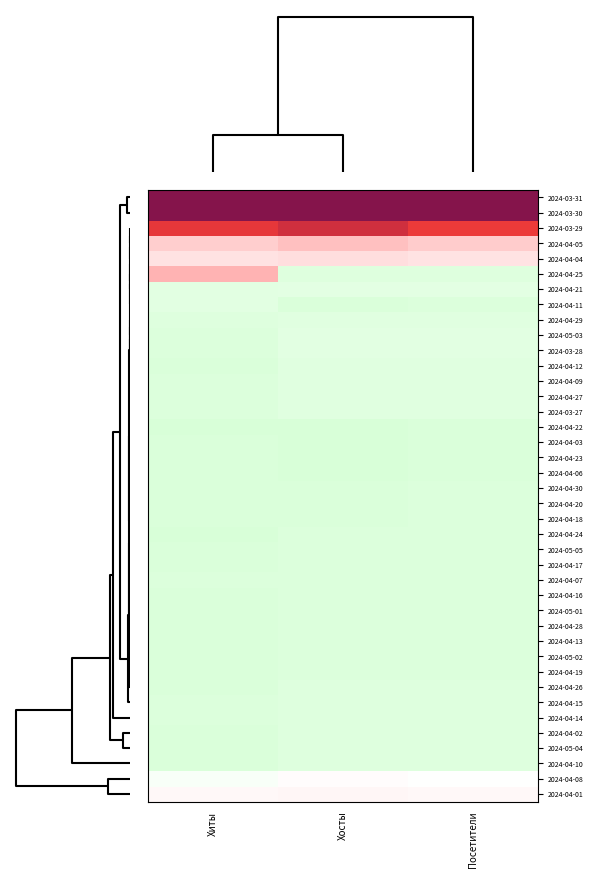

Reading left to right, what are all the values shown in this chart?

2024-03-31: Хиты=4.4	Хосты=4.4	Посетители=4.5
2024-03-30: Хиты=3.6	Хосты=3.6	Посетители=3.6
2024-03-29: Хиты=1.8	Хосты=2.0	Посетители=1.8
2024-04-05: Хиты=0.5	Хосты=0.6	Посетители=0.5
2024-04-04: Хиты=0.3	Хосты=0.3	Посетители=0.3
2024-04-25: Хиты=0.7	Хосты=-0.3	Посетители=-0.3
2024-04-21: Хиты=-0.3	Хосты=-0.3	Посетители=-0.3
2024-04-11: Хиты=-0.3	Хосты=-0.4	Посетители=-0.3
2024-04-29: Хиты=-0.3	Хосты=-0.3	Посетители=-0.3
2024-05-03: Хиты=-0.3	Хосты=-0.3	Посетители=-0.3
2024-03-28: Хиты=-0.3	Хосты=-0.3	Посетители=-0.3
2024-04-12: Хиты=-0.4	Хосты=-0.3	Посетители=-0.3
2024-04-09: Хиты=-0.3	Хосты=-0.3	Посетители=-0.3
2024-04-27: Хиты=-0.3	Хосты=-0.3	Посетители=-0.3
2024-03-27: Хиты=-0.3	Хосты=-0.3	Посетители=-0.3
2024-04-22: Хиты=-0.4	Хосты=-0.4	Посетители=-0.4
2024-04-03: Хиты=-0.4	Хосты=-0.4	Посетители=-0.4
2024-04-23: Хиты=-0.4	Хосты=-0.4	Посетители=-0.4
2024-04-06: Хиты=-0.4	Хосты=-0.4	Посетители=-0.4
2024-04-30: Хиты=-0.4	Хосты=-0.4	Посетители=-0.3
2024-04-20: Хиты=-0.4	Хосты=-0.4	Посетители=-0.3
2024-04-18: Хиты=-0.4	Хосты=-0.4	Посетители=-0.3
2024-04-24: Хиты=-0.4	Хосты=-0.3	Посетители=-0.3
2024-05-05: Хиты=-0.4	Хосты=-0.3	Посетители=-0.3
2024-04-17: Хиты=-0.4	Хосты=-0.3	Посетители=-0.3
2024-04-07: Хиты=-0.3	Хосты=-0.3	Посетители=-0.3
2024-04-16: Хиты=-0.4	Хосты=-0.3	Посетители=-0.3
2024-05-01: Хиты=-0.4	Хосты=-0.3	Посетители=-0.3
2024-04-28: Хиты=-0.4	Хосты=-0.3	Посетители=-0.3
2024-04-13: Хиты=-0.4	Хосты=-0.3	Посетители=-0.3
2024-05-02: Хиты=-0.4	Хосты=-0.3	Посетители=-0.3
2024-04-19: Хиты=-0.4	Хосты=-0.3	Посетители=-0.3
2024-04-26: Хиты=-0.4	Хосты=-0.3	Посетители=-0.3
2024-04-15: Хиты=-0.3	Хосты=-0.3	Посетители=-0.3
2024-04-14: Хиты=-0.3	Хосты=-0.3	Посетители=-0.3
2024-04-02: Хиты=-0.4	Хосты=-0.3	Посетители=-0.3
2024-05-04: Хиты=-0.4	Хосты=-0.3	Посетители=-0.3
2024-04-10: Хиты=-0.4	Хосты=-0.3	Посетители=-0.3
2024-04-08: Хиты=-0.1	Хосты=0.0	Посетители=-0.0
2024-04-01: Хиты=0.1	Хосты=0.1	Посетители=0.1